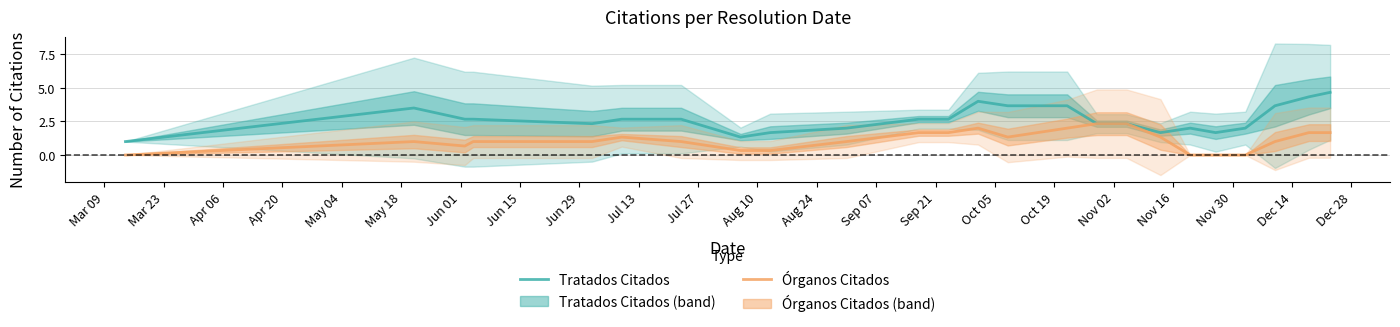

What is the minimum value for Tratados Citados?

1.0